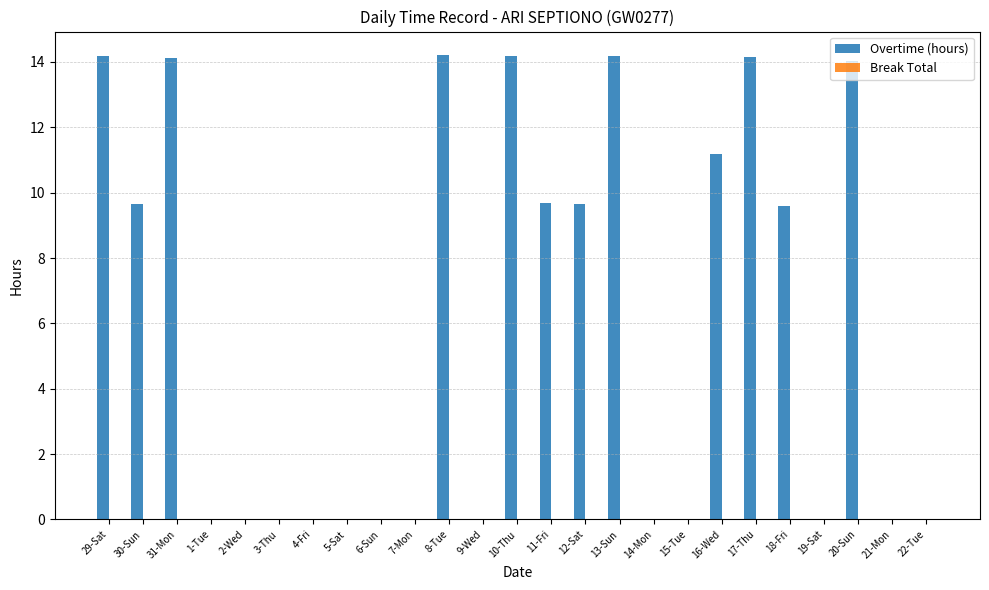

What is the ratio of the value at 11-Fri to the value at 29-Sat?

0.7